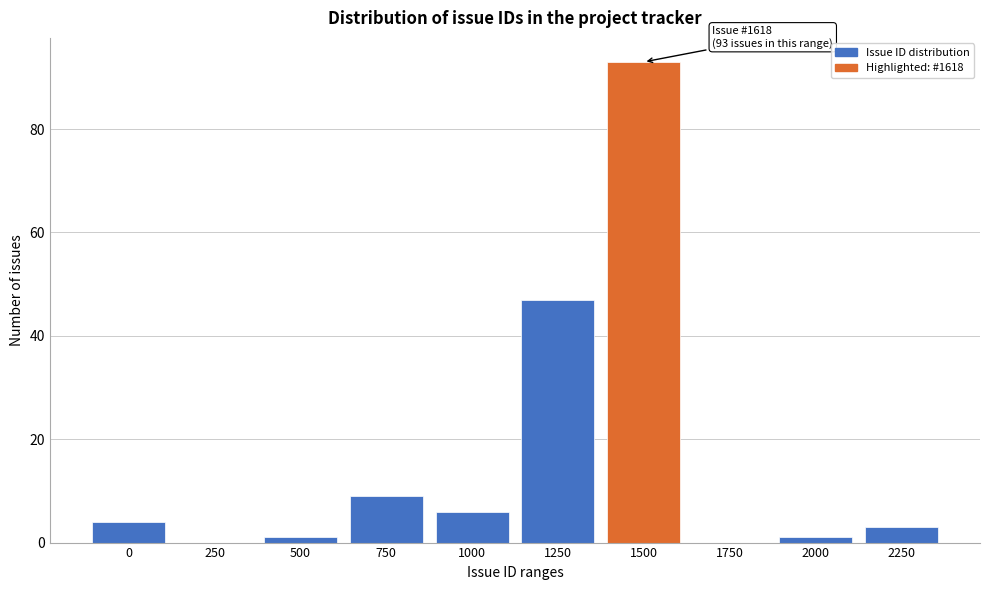

Reading left to right, what are all the values shown in this chart?

0=4	250=0	500=1	750=9	1000=6	1250=47	1500=93	1750=0	2000=1	2250=3